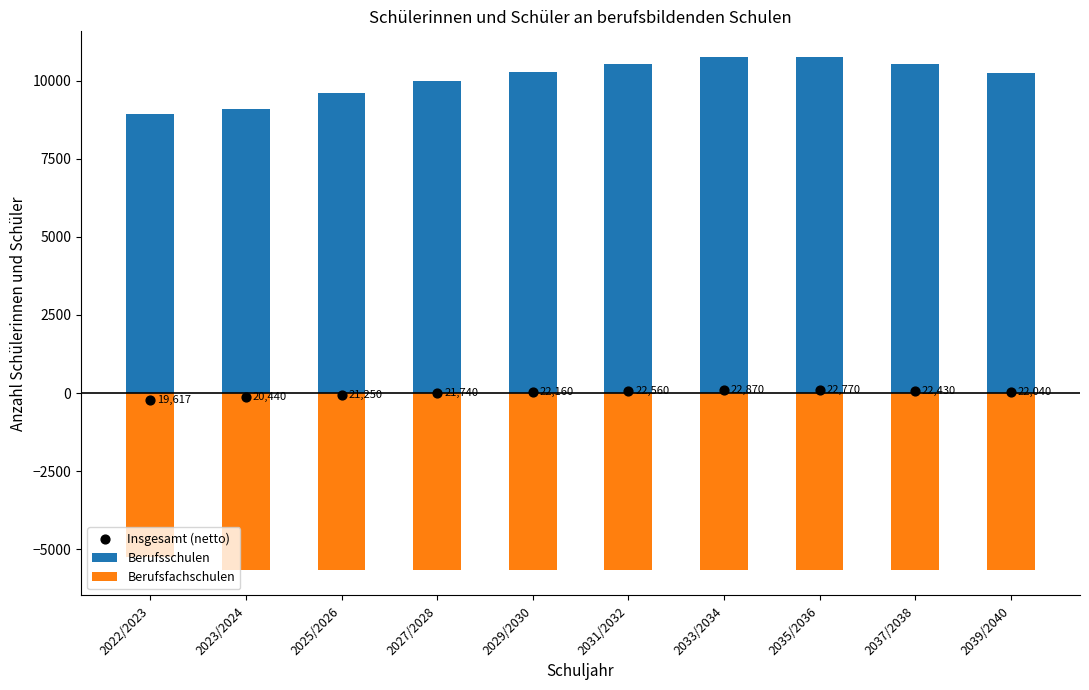

Is the value of Berufsschulen at 2031/2032 greater than the value of Berufsfachschulen at 2031/2032?

Yes